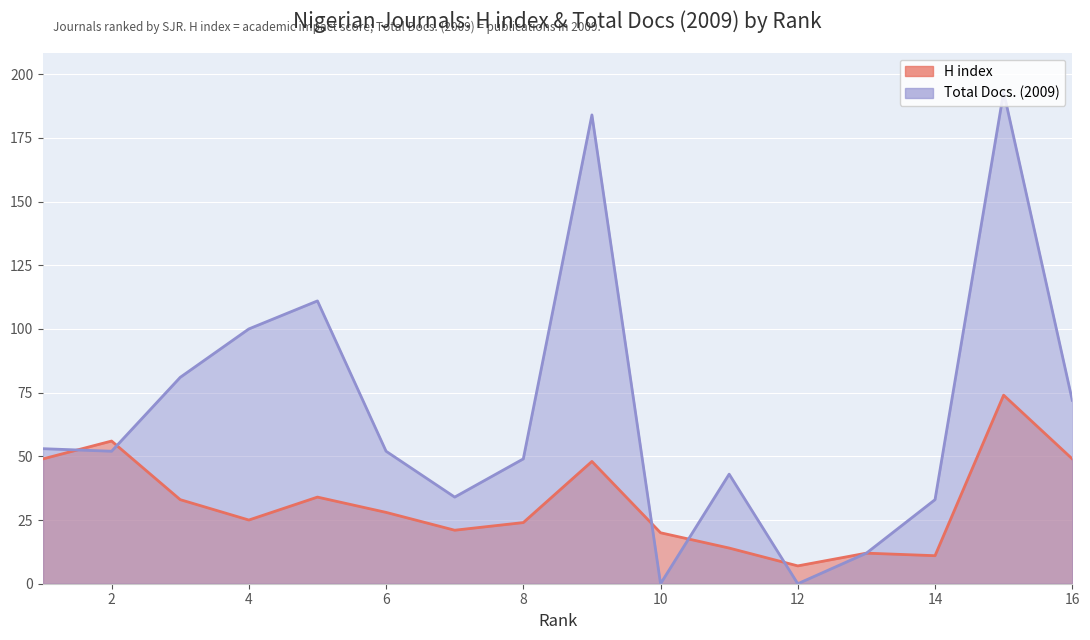

In Total Docs. (2009), how many points are lower than both neighbors (excluding endpoints)?

4